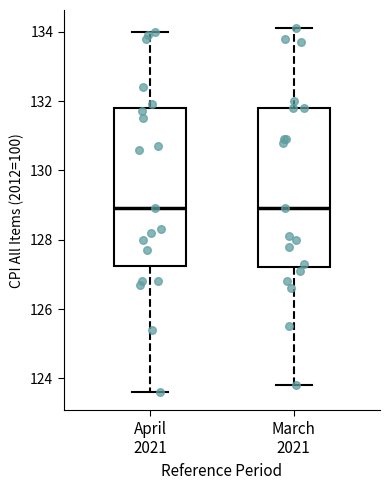

Where does the lower whisker of the box for April 2021 end on the y-axis? The values are not printed on the chart, so give them approximately, as read against the axis.

123.6